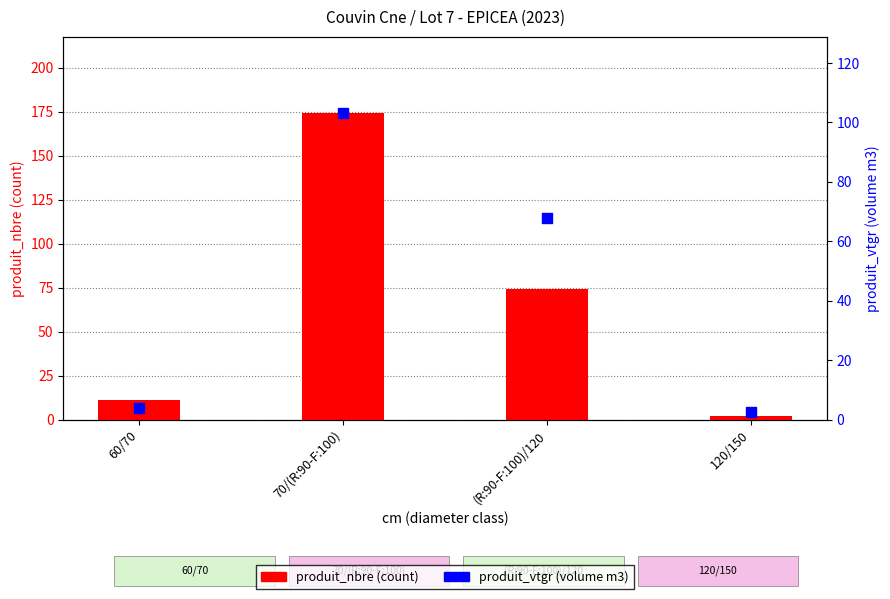

Which series reaches the minimum Y coordinate?

produit_nbre